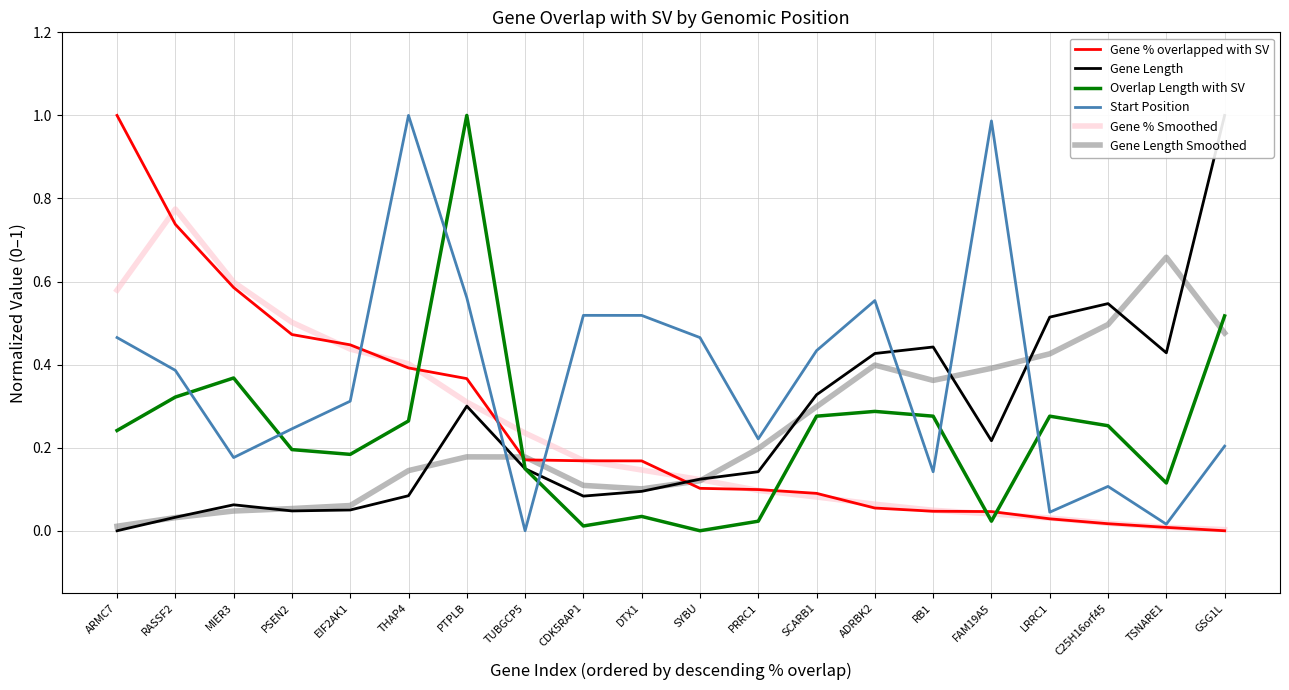

How many lines are shown in the chart?

6